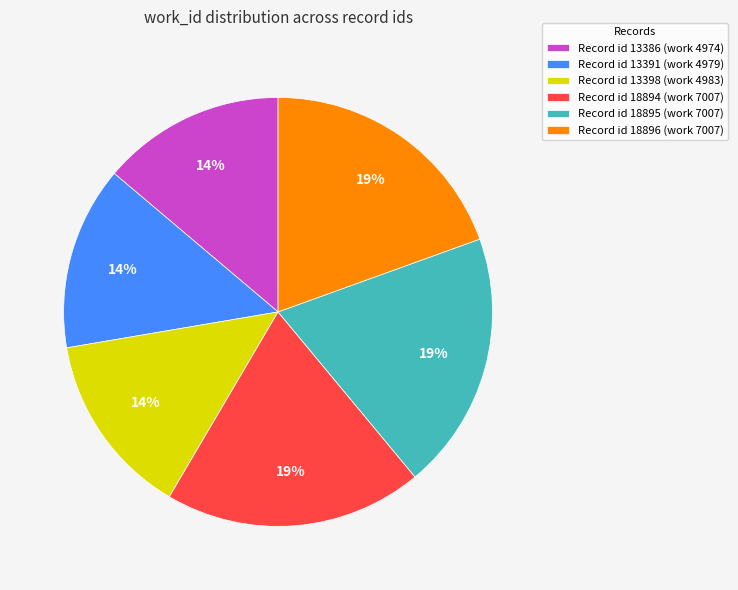

Which has a higher value, Record id 18895 (work 7007) or Record id 13391 (work 4979)?

Record id 18895 (work 7007)